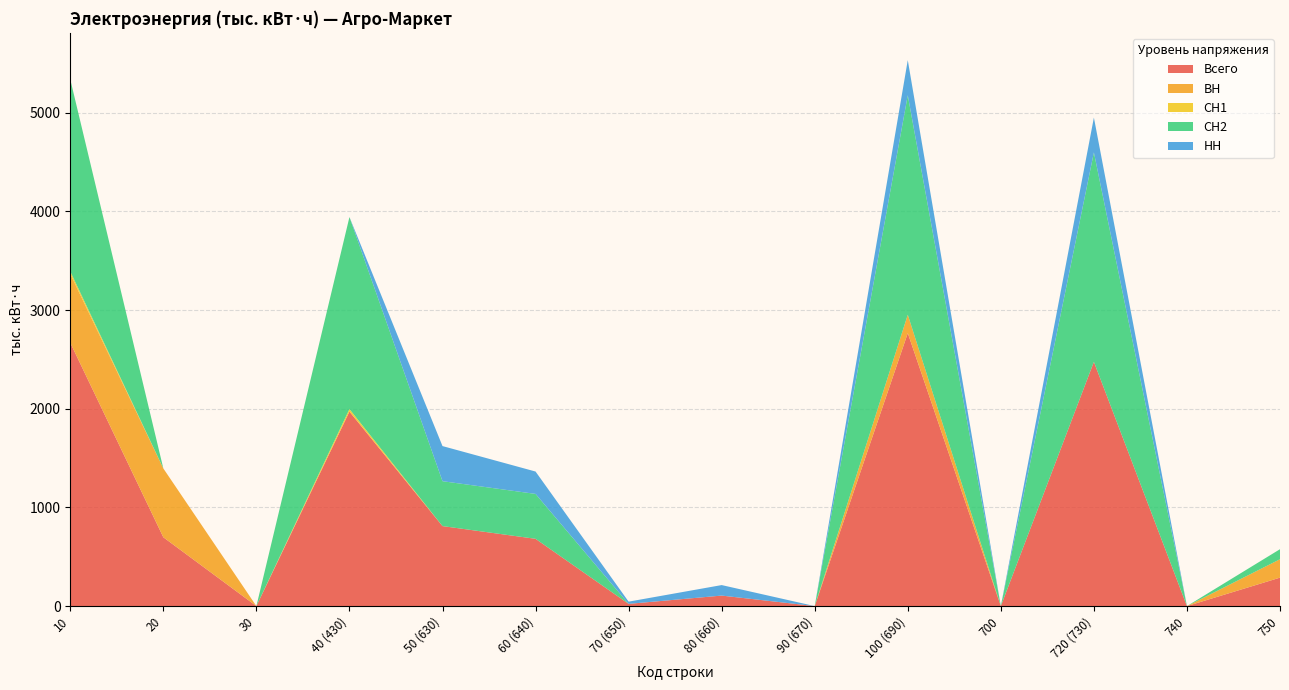

Reading left to right, what are all the values shown in this chart?

Всего: 10=2669.6	20=697.7	30=0.0	40 (430)=1971.9	50 (630)=811.0	60 (640)=682.0	70 (650)=22.5	80 (660)=106.5	90 (670)=0.0	100 (690)=2767.1	700=0.0	720 (730)=2476.1	740=0.0	750=288.3
ВН: 10=697.7	20=697.7	30=0.0	40 (430)=0.0	50 (630)=0.0	60 (640)=0.0	70 (650)=0.0	80 (660)=0.0	90 (670)=0.0	100 (690)=186.6	700=0.0	720 (730)=0.0	740=0.0	750=186.6
СН1: 10=25.6	20=0.0	30=0.0	40 (430)=25.6	50 (630)=0.0	60 (640)=0.0	70 (650)=0.0	80 (660)=0.0	90 (670)=0.0	100 (690)=0.0	700=0.0	720 (730)=0.0	740=0.0	750=0.0
СН2: 10=1946.3	20=0.0	30=0.0	40 (430)=1946.3	50 (630)=455.1	60 (640)=455.1	70 (650)=0.0	80 (660)=0.0	90 (670)=0.0	100 (690)=2224.6	700=0.0	720 (730)=2122.9	740=0.0	750=101.7
НН: 10=0.0	20=0.0	30=0.0	40 (430)=0.0	50 (630)=355.9	60 (640)=226.9	70 (650)=22.5	80 (660)=106.5	90 (670)=0.0	100 (690)=355.9	700=0.0	720 (730)=353.2	740=0.0	750=0.0